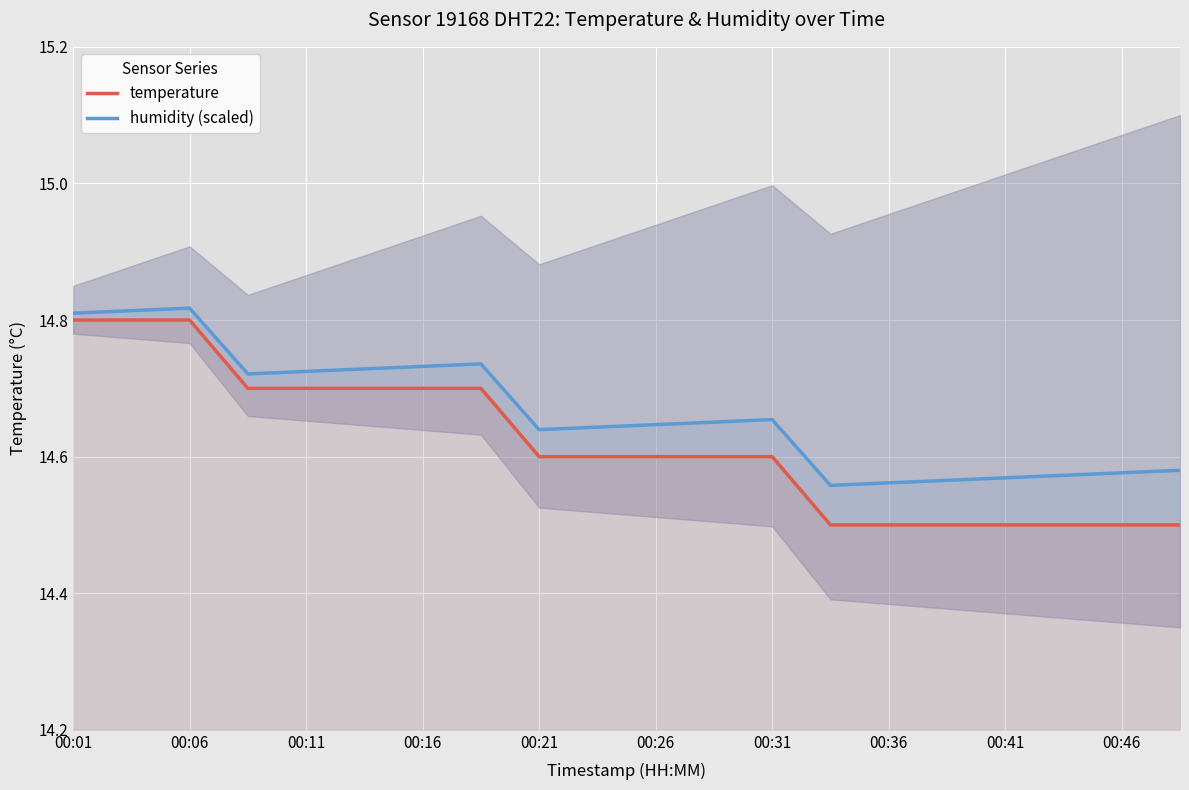

At how many categories does at least one series exceed 14?

20